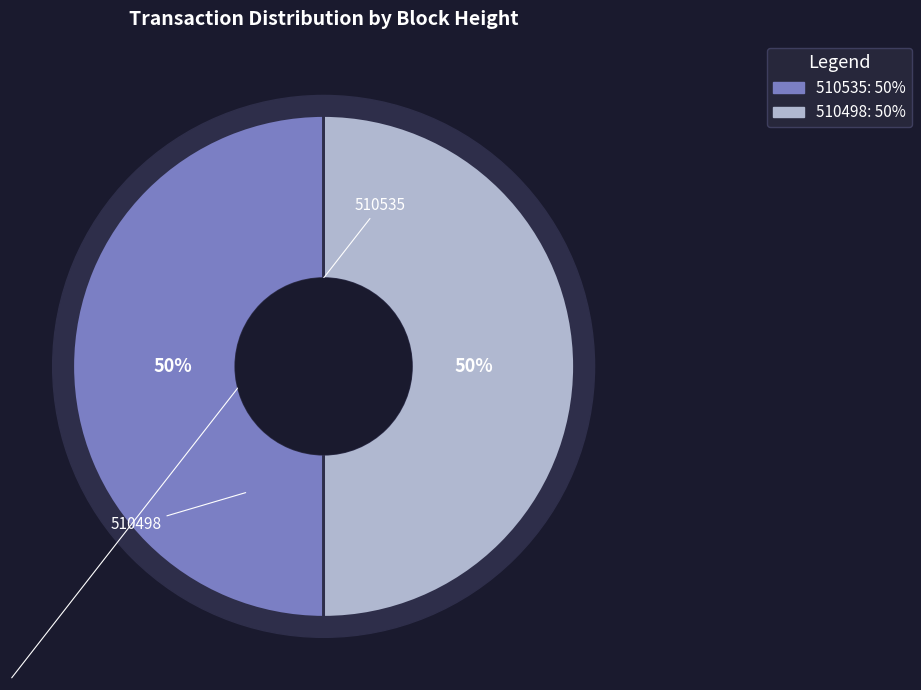

True or false: 510535 accounts for 41% of the total.

False